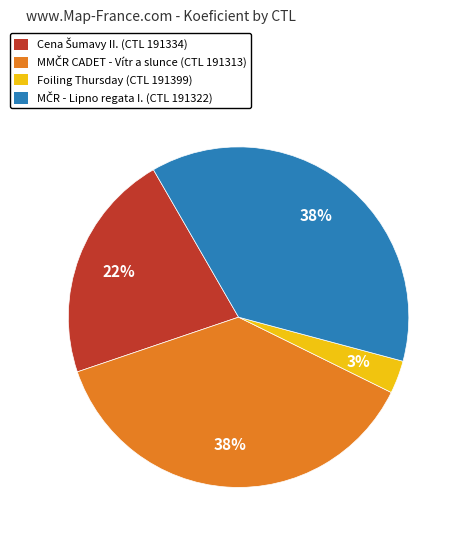

Is there a majority slice in this chart?

No